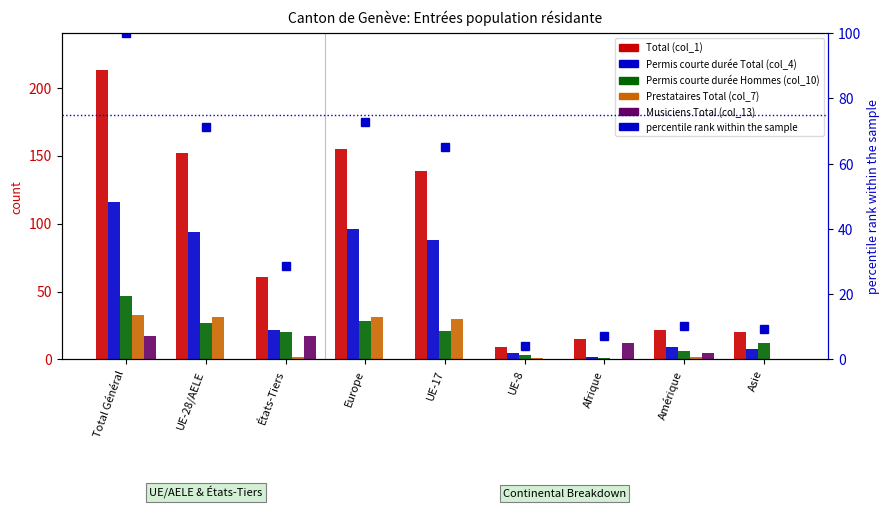

What is the spread (max minus min) of values at Total Général?

196.0